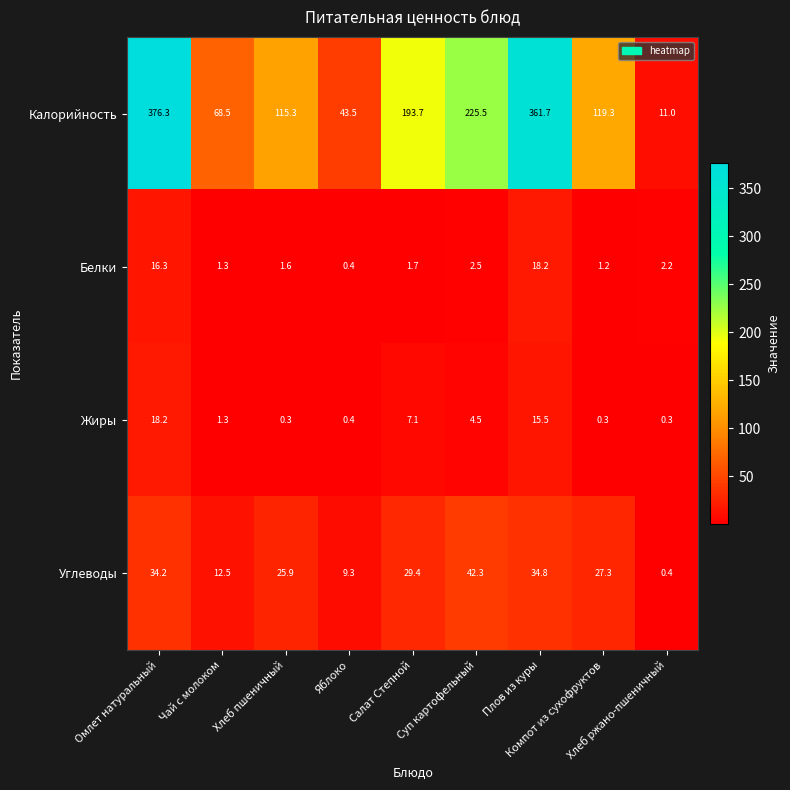

Which series has the widest spread of values?

Калорийность